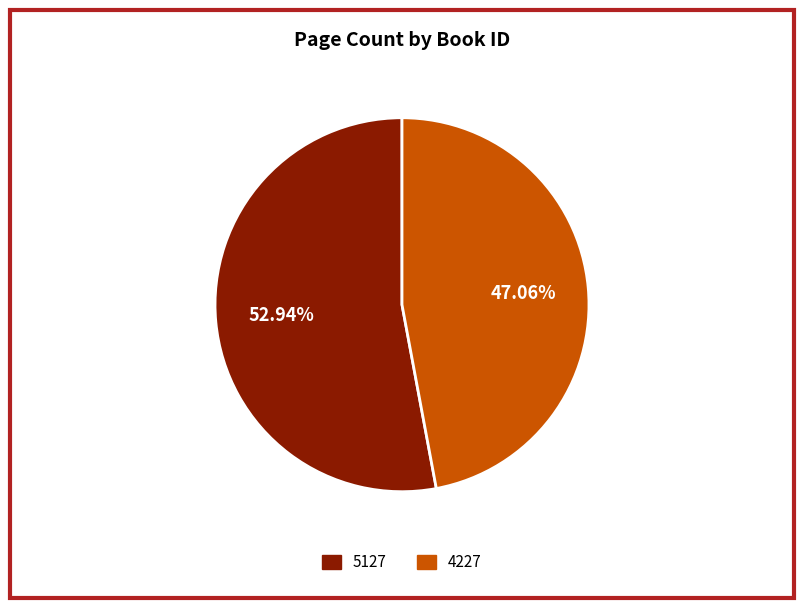

What is the majority slice?

5127